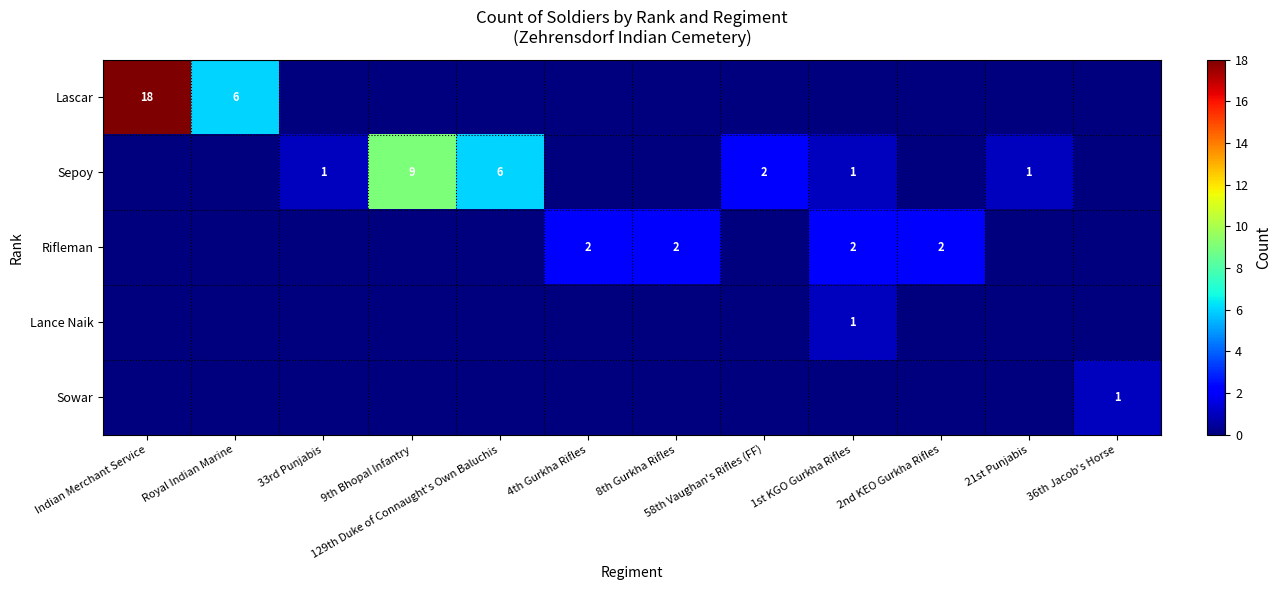

Which category has the highest value across all series?

Indian Merchant Service